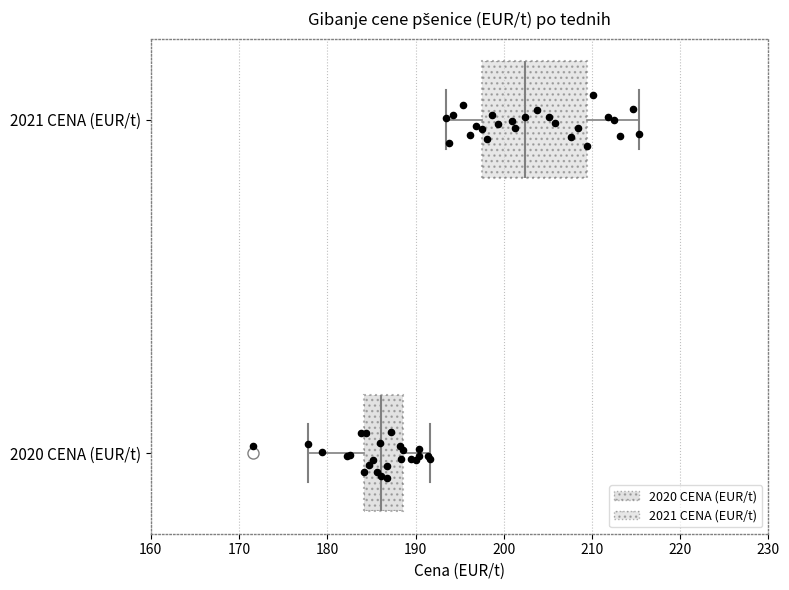

Which box is the widest, from its left edge to its right edge?

2021 CENA (EUR/t)